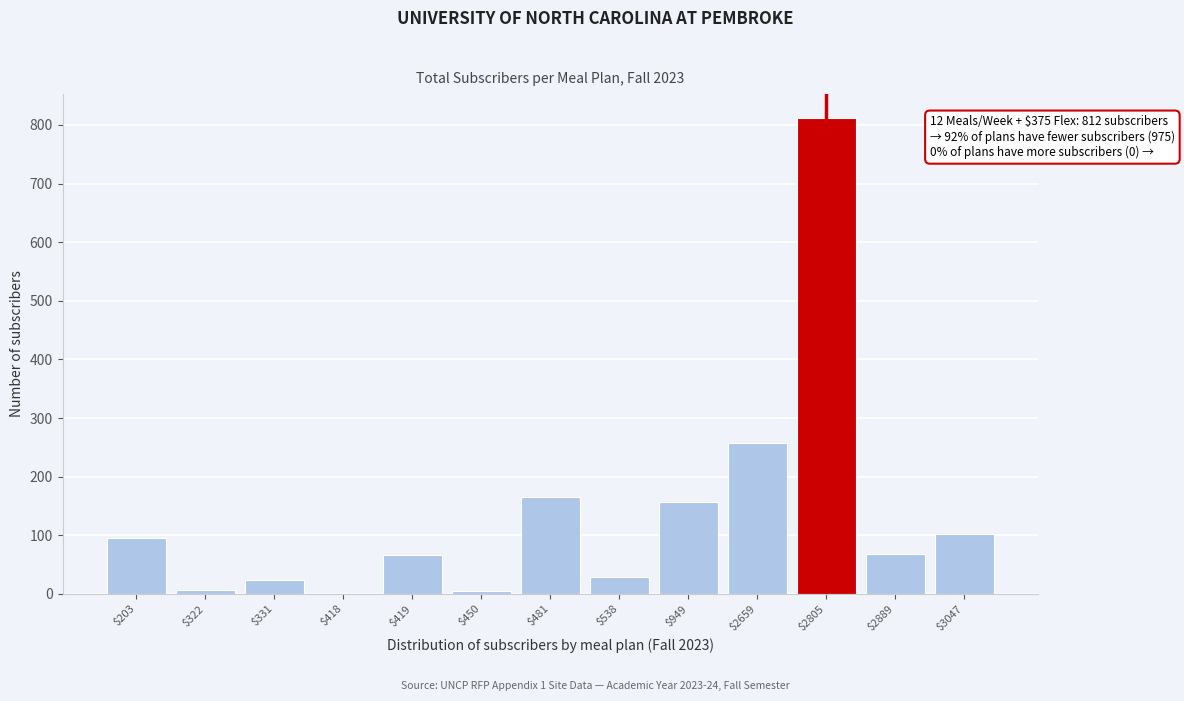

The value at $2805 is 812. True or false?

True